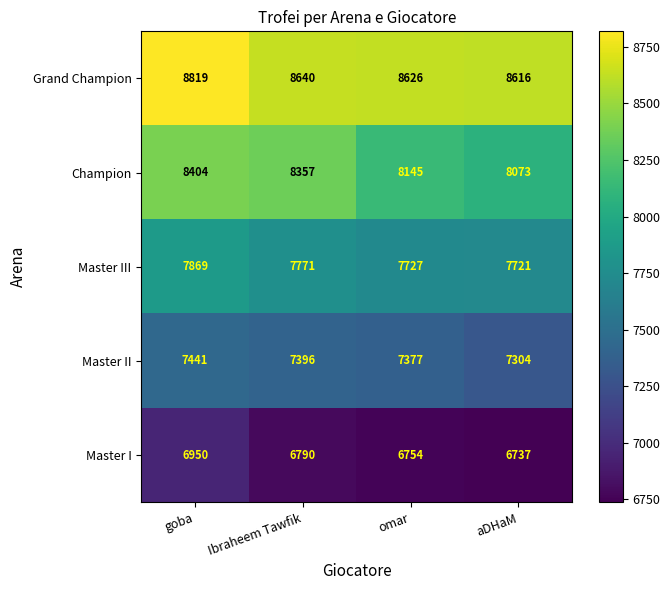

At how many categories does at least one series exceed 8376?

4